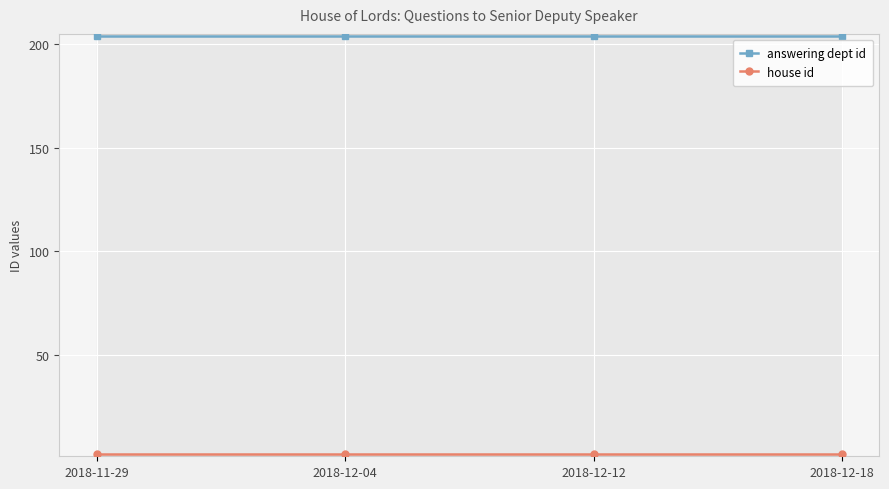

Reading right to left, list all the values displayed in this chart.

answering dept id: 2018-12-18=204	2018-12-12=204	2018-12-04=204	2018-11-29=204
house id: 2018-12-18=2	2018-12-12=2	2018-12-04=2	2018-11-29=2